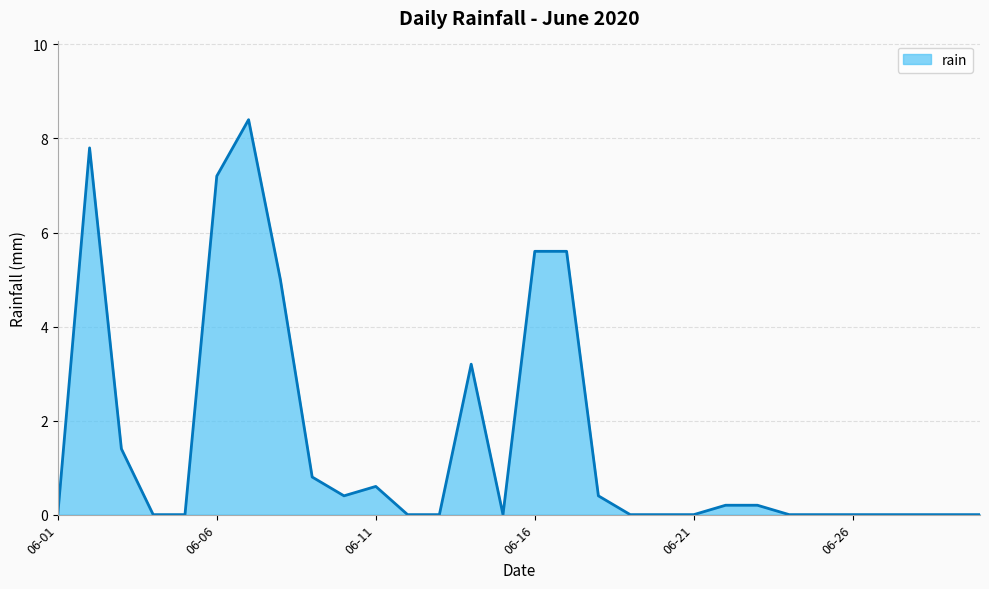

What is the maximum value shown in the chart?

8.4